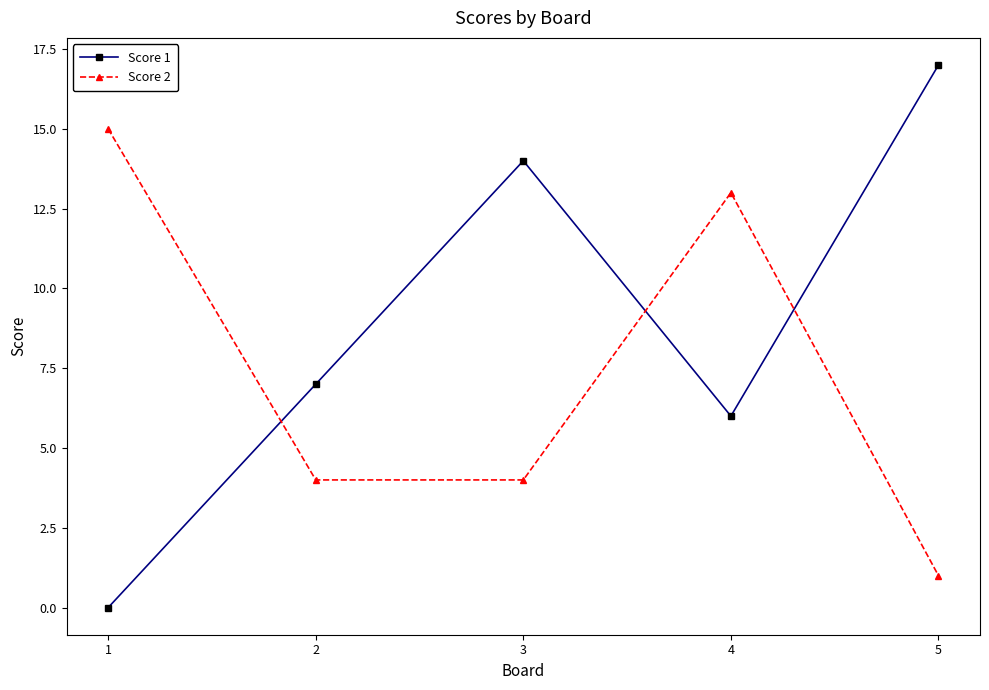

At 3, list the series in order from largest to smallest.

Score 1, Score 2